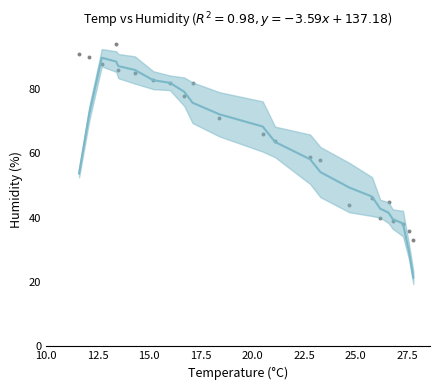

What Y value in the scatter plot is closest to 63?

64